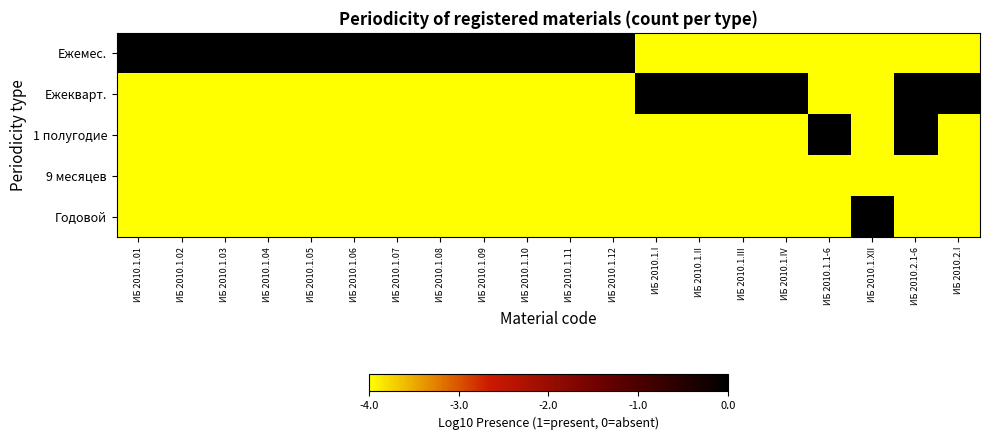

At how many categories does at least one series exceed -2?

20